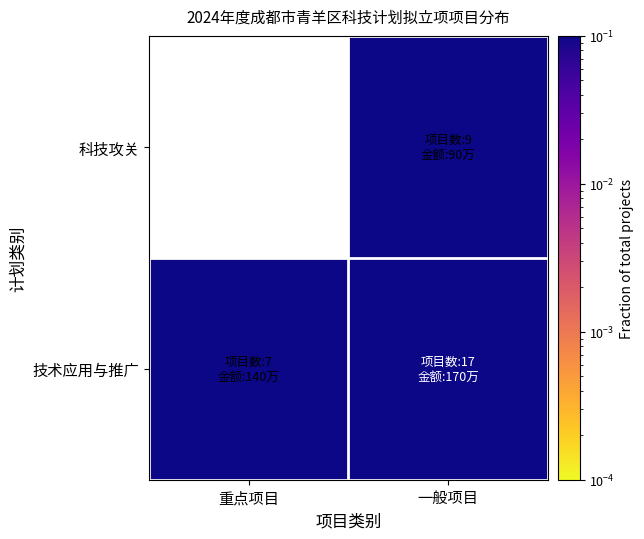

Read the 科技攻关 value at 一般项目.

0.3